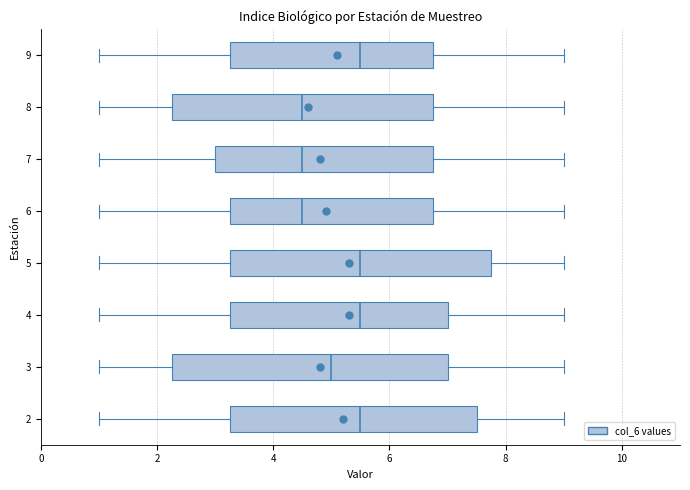

Reading bottom to top, transcribe this box plot: for each box, give where its median line is, the range the box spans, and where its two whiskers end, as read against the x-axis. The values are not printed on the chart, so give them approximately, as read against the axis.

2: median 5.6, box 3.2 to 7.6, whiskers 1.0 to 9.0
3: median 5.0, box 2.2 to 7.0, whiskers 1.0 to 9.0
4: median 5.6, box 3.2 to 7.0, whiskers 1.0 to 9.0
5: median 5.6, box 3.2 to 7.8, whiskers 1.0 to 9.0
6: median 4.6, box 3.2 to 6.8, whiskers 1.0 to 9.0
7: median 4.6, box 3.0 to 6.8, whiskers 1.0 to 9.0
8: median 4.6, box 2.2 to 6.8, whiskers 1.0 to 9.0
9: median 5.6, box 3.2 to 6.8, whiskers 1.0 to 9.0